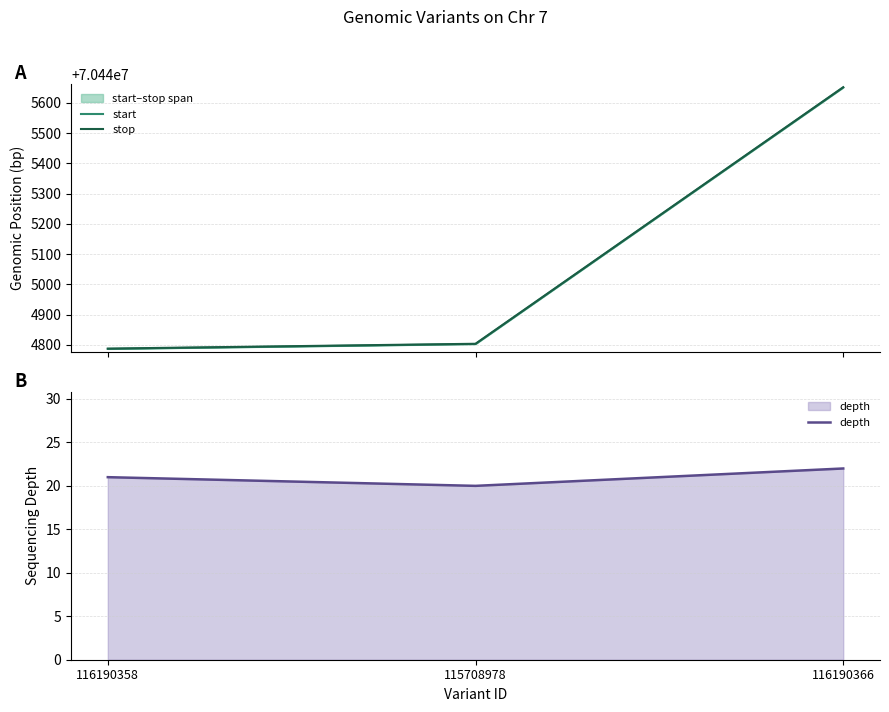

Which category has the highest value in the stop series?

116190366